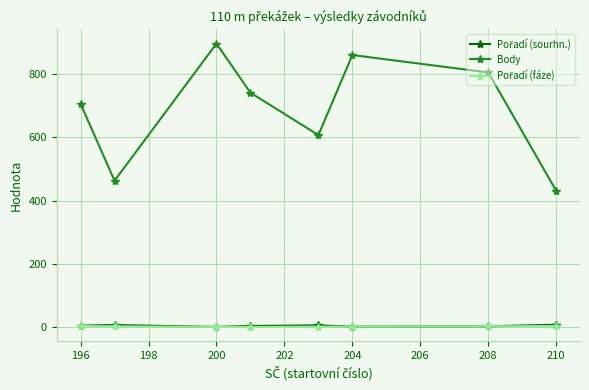

How many data points does each series have?

8